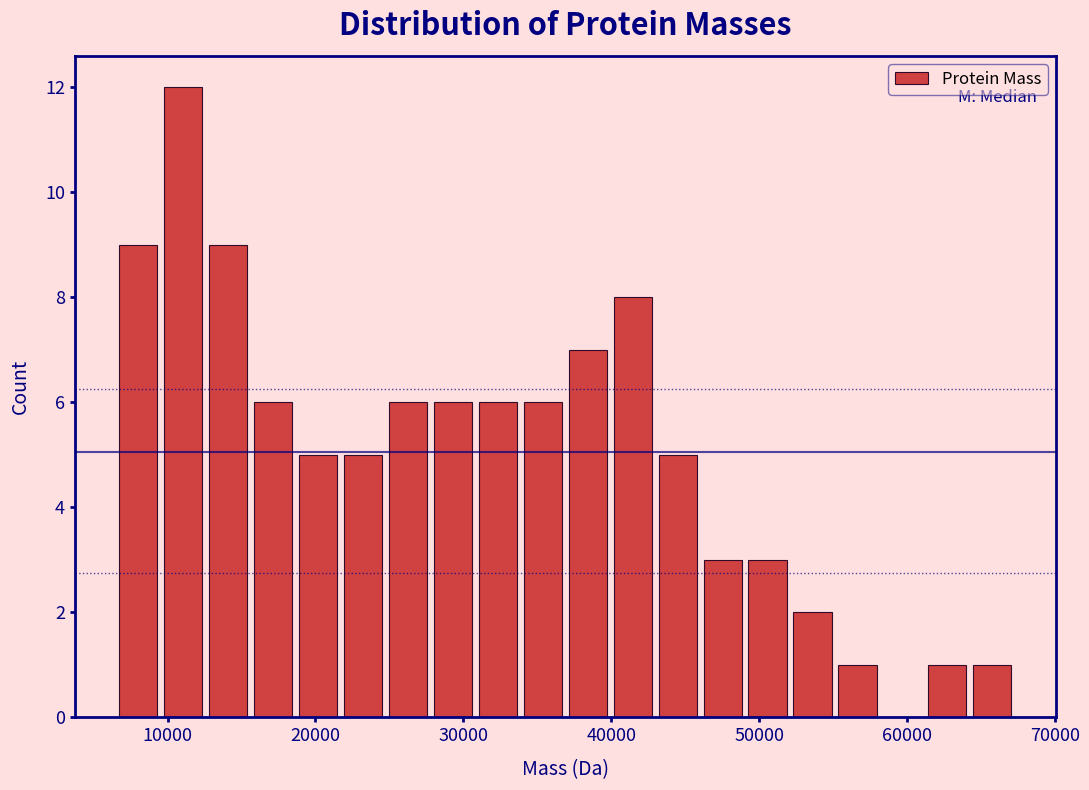

Read against the x-axis, roughly where is the centre of the tallest bar?

11000